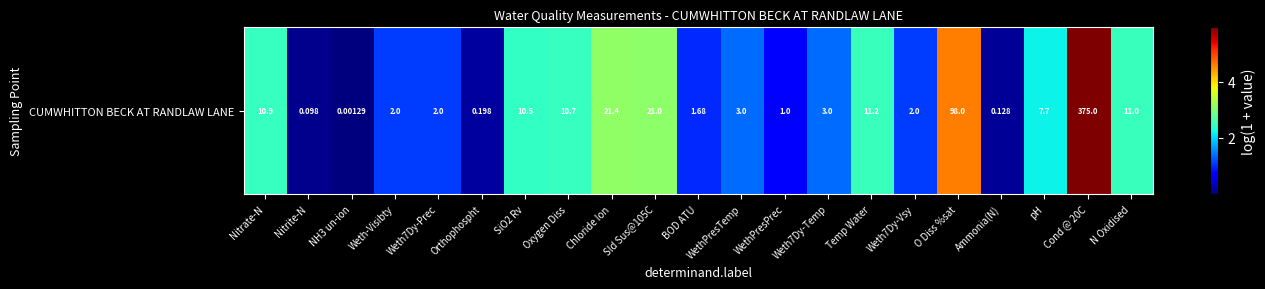

What is the average value?

1.9